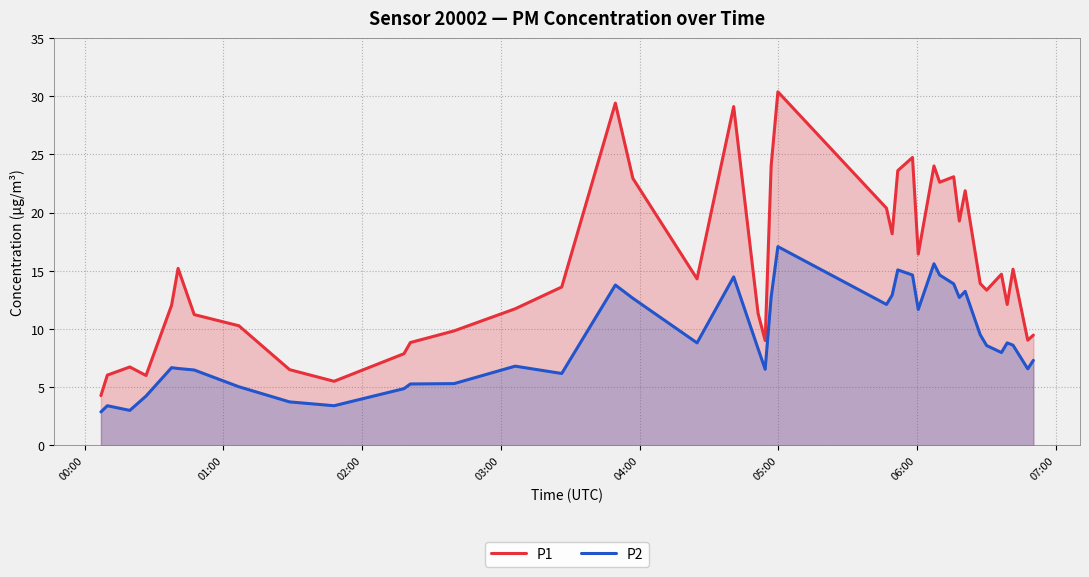

What is the greatest value displayed?

30.4